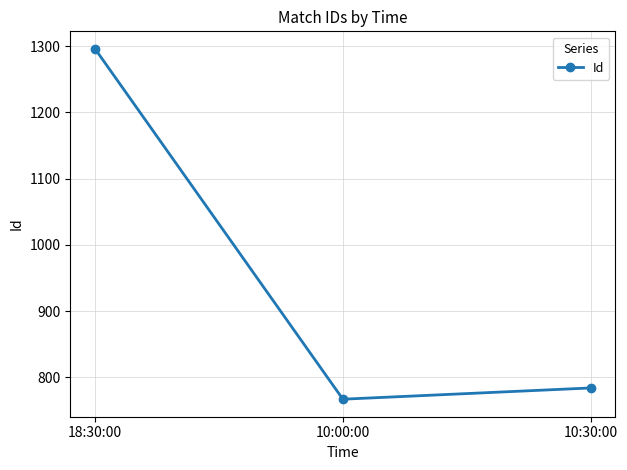

What is the difference between the maximum and second lowest values?

512